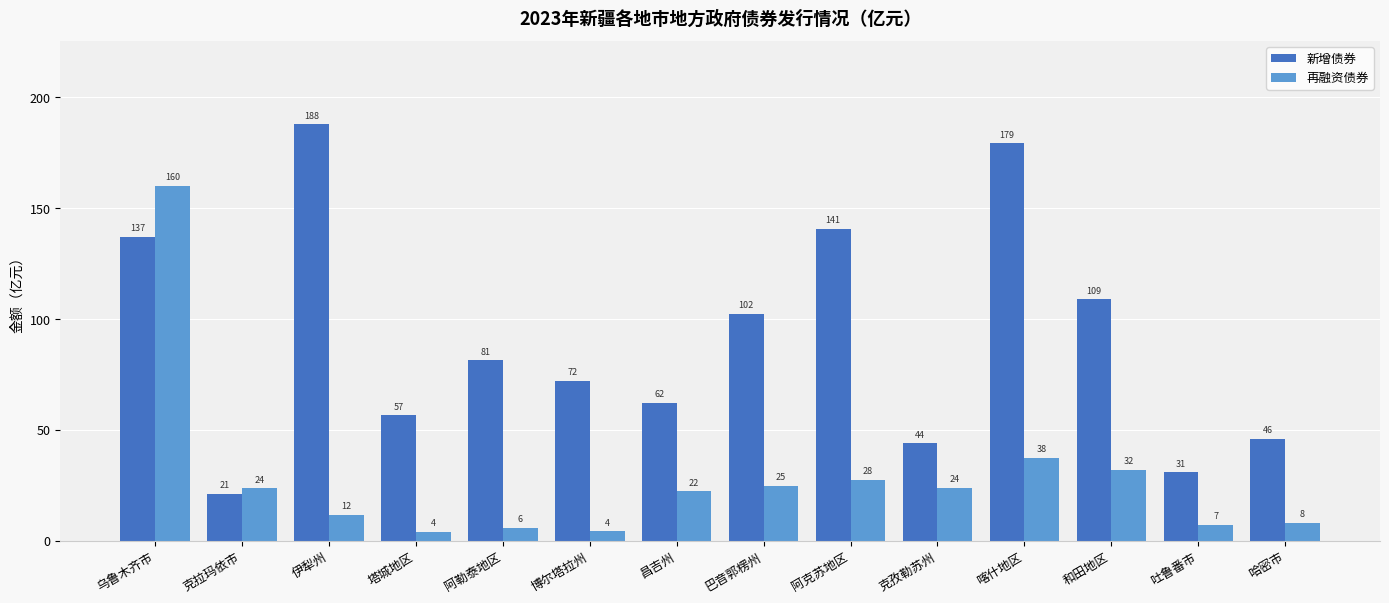

Where is 再融资债券 nearest to the value 82?

喀什地区